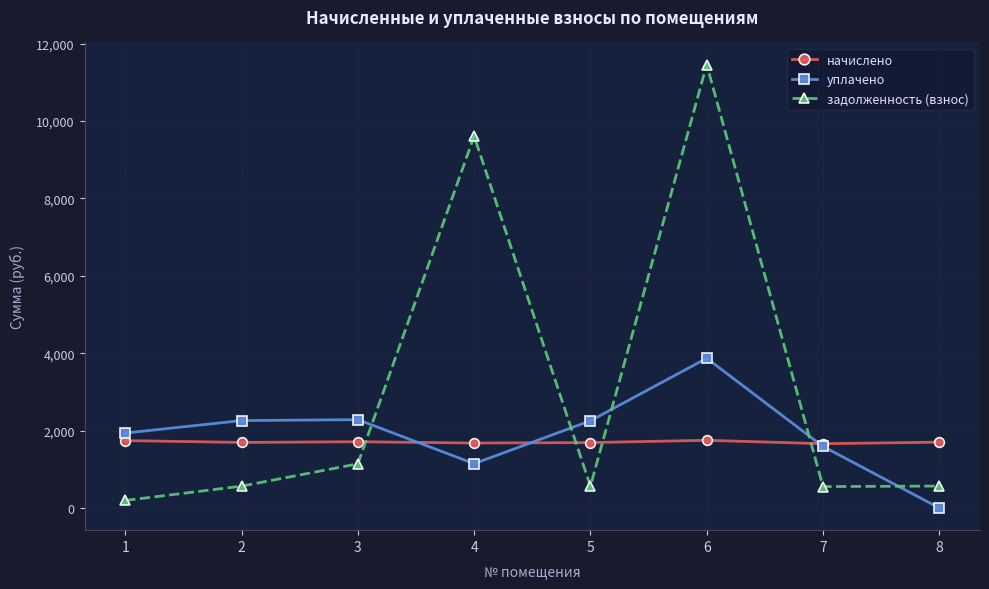

True or false: начислено and уплачено intersect in this chart.

True